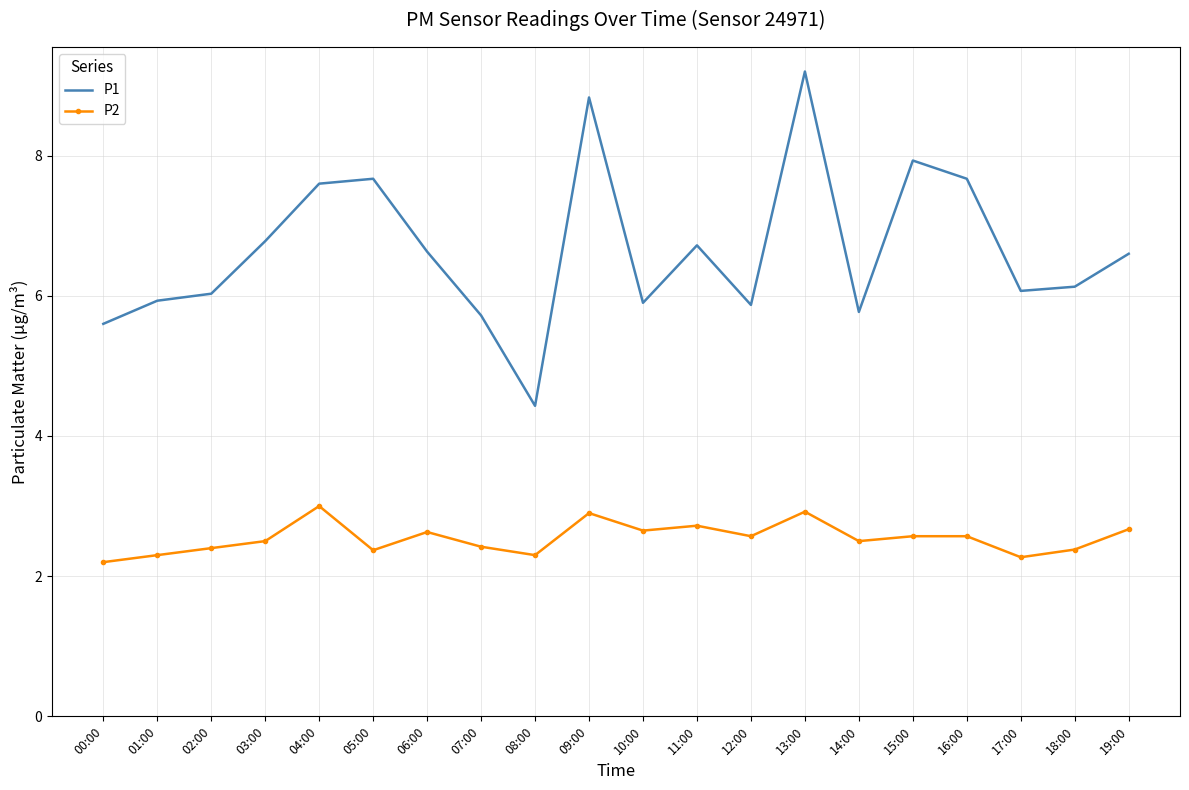

What position from the right is 12:00?

8